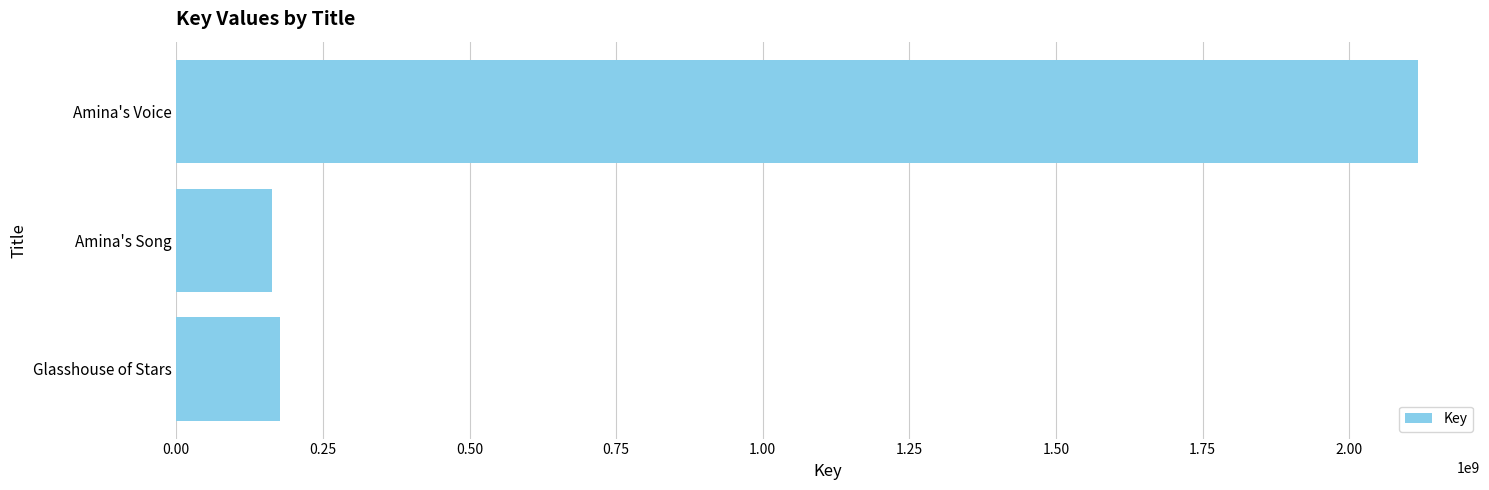

What is the maximum value shown in the chart?

2117282437